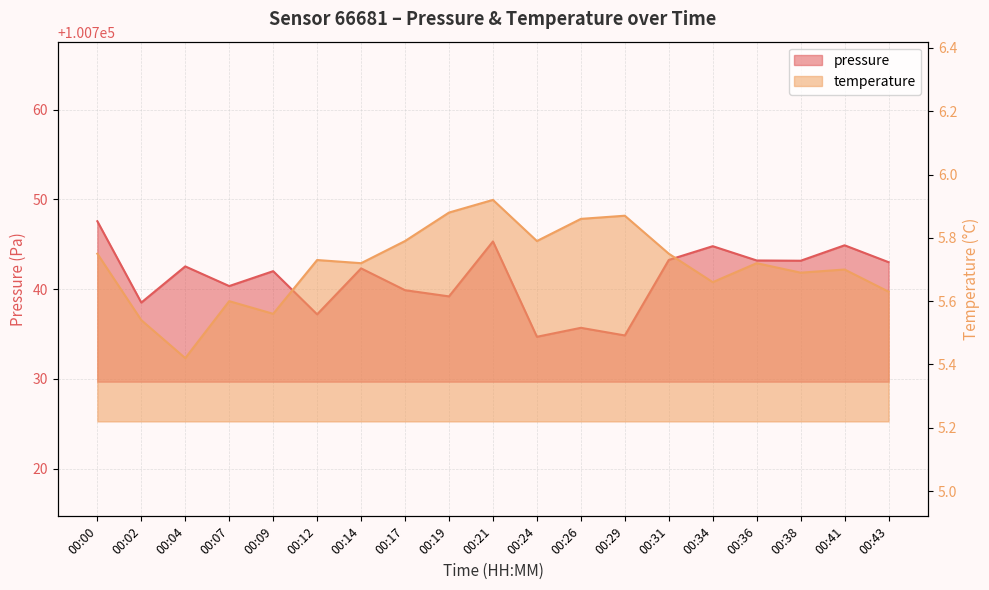

Where is the first local minimum for pressure?

00:02